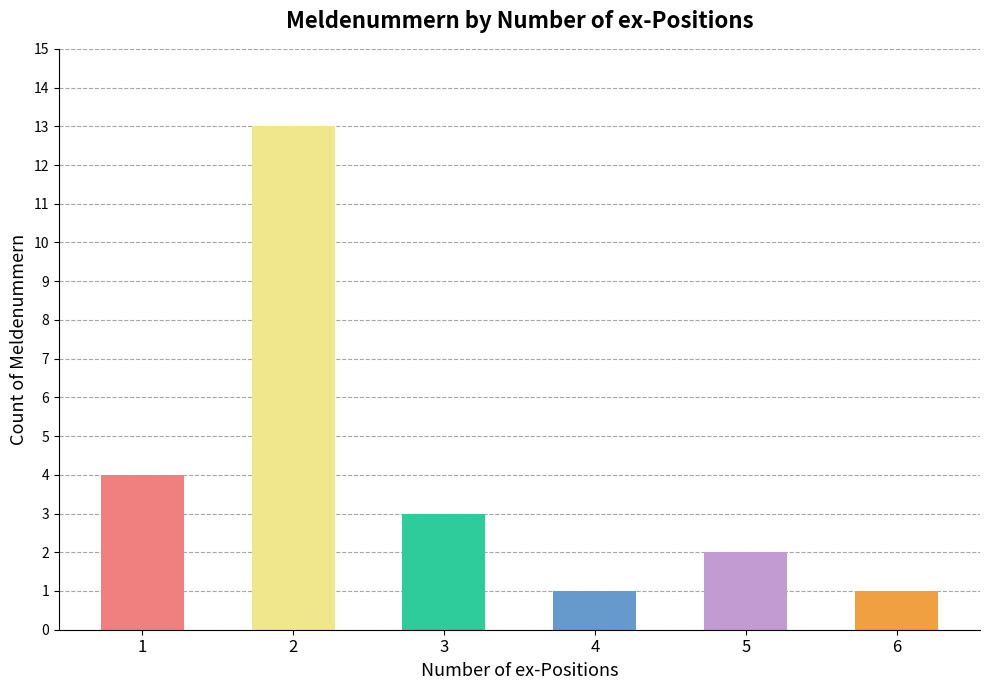

List the labels in order of value, largest first.

2, 1, 3, 5, 4, 6